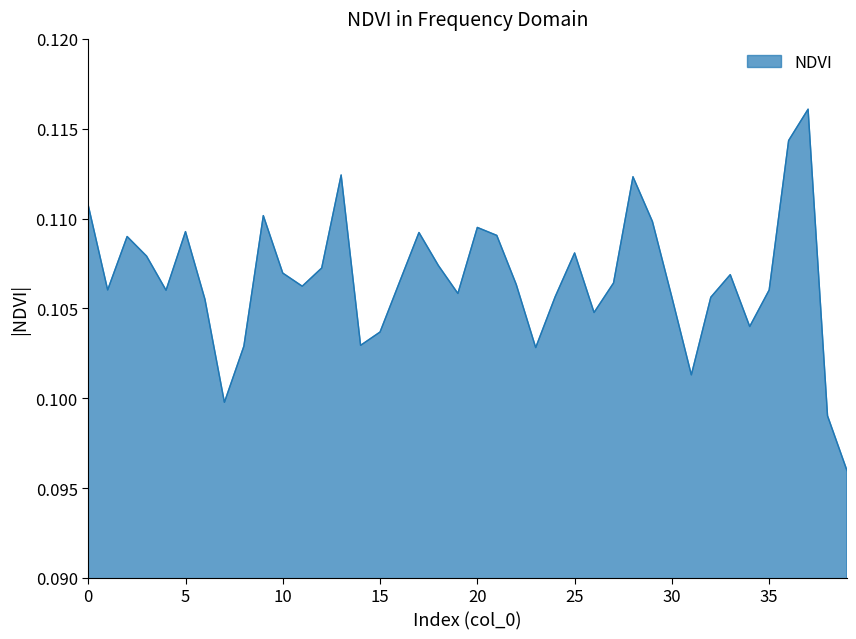

Where is the first local maximum?

2